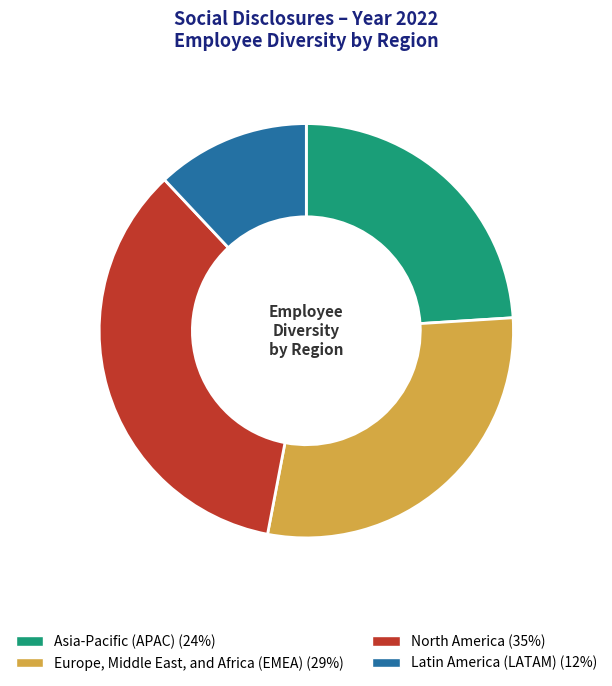

What is the smallest slice in the pie chart?

Latin America (LATAM)